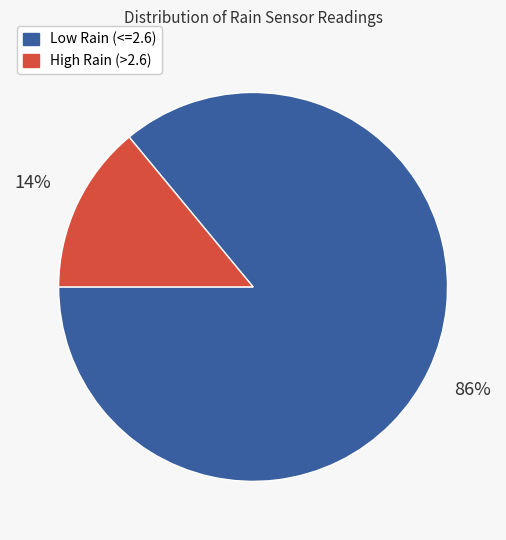

Is there a majority slice in this chart?

Yes